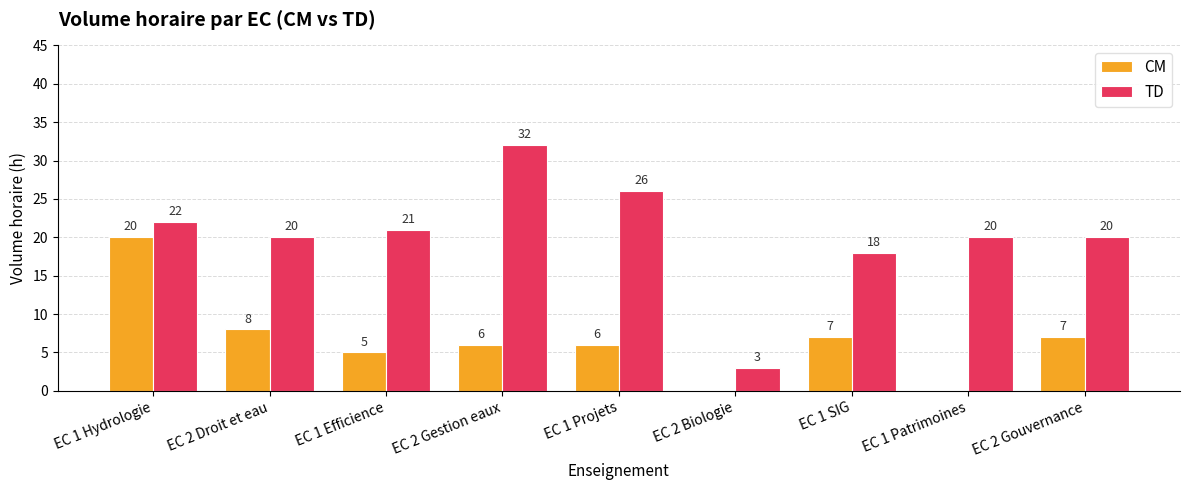

What is the sum of all TD values?

182